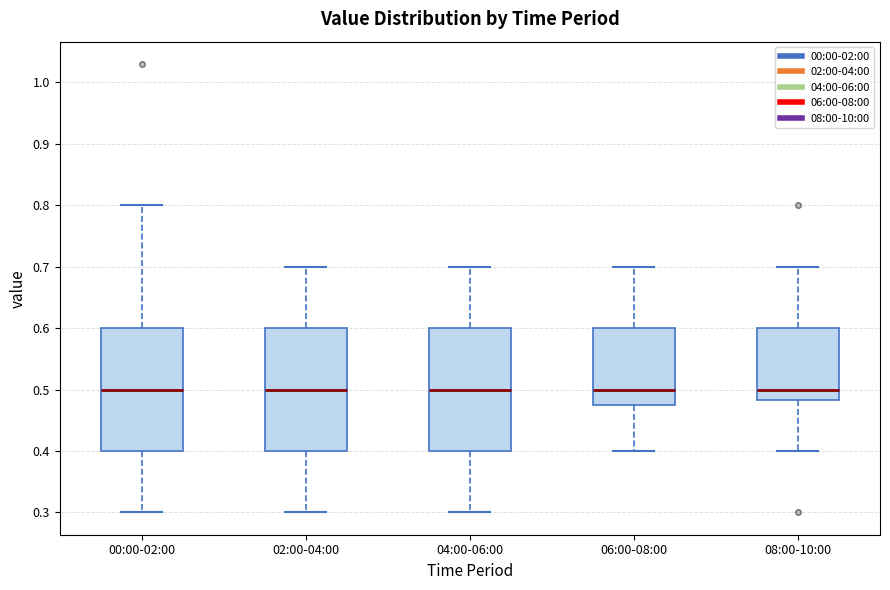

Where is the upper edge of the box for 00:00-02:00 on the y-axis? The values are not printed on the chart, so give them approximately, as read against the axis.

0.60